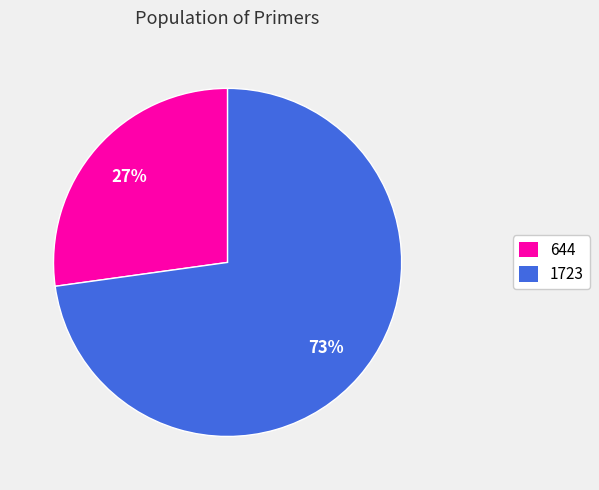

Combined, do 1723 and 644 account for over 50%?

Yes